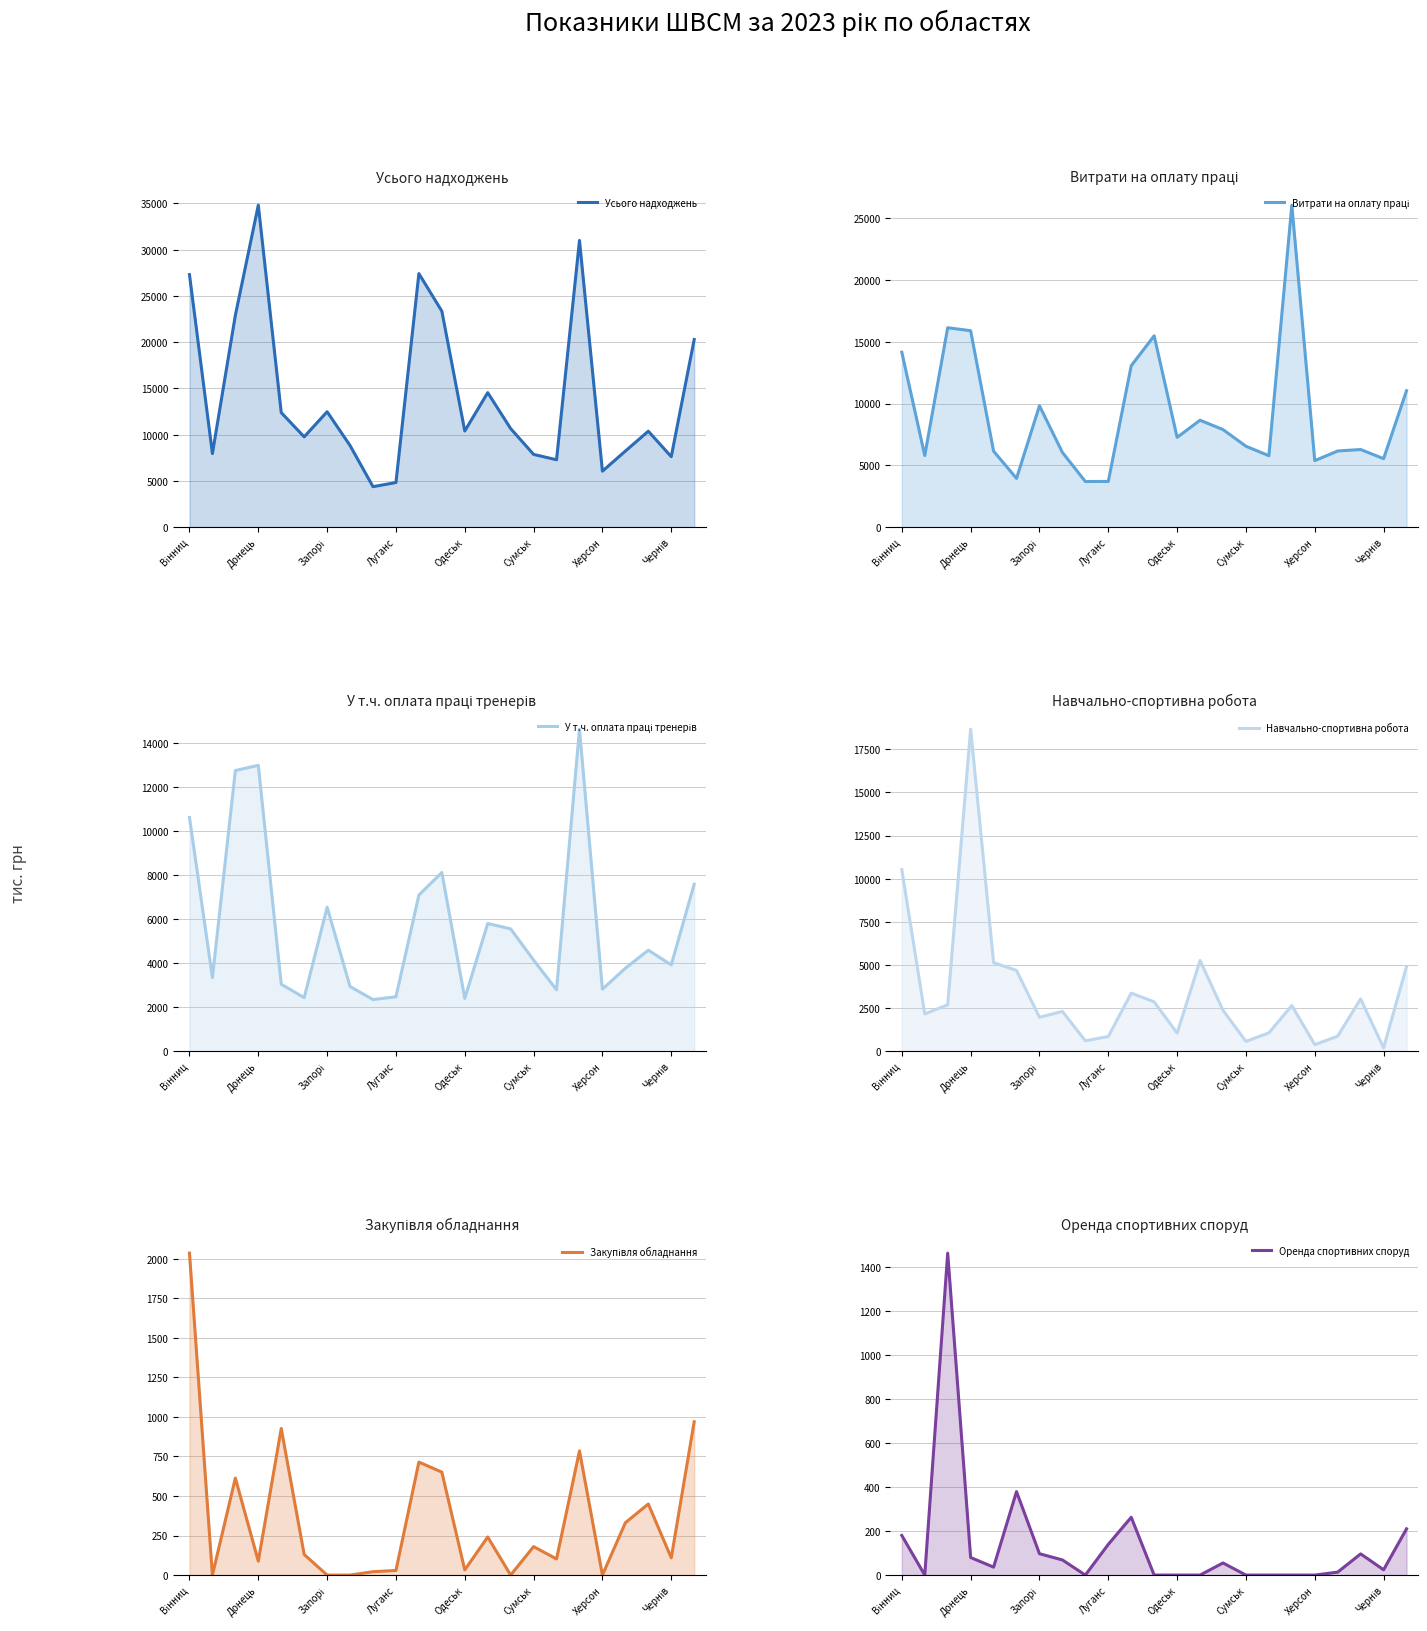

What is the difference between the Оренда спортивних споруд values at 20 and Запорі?

1366.0